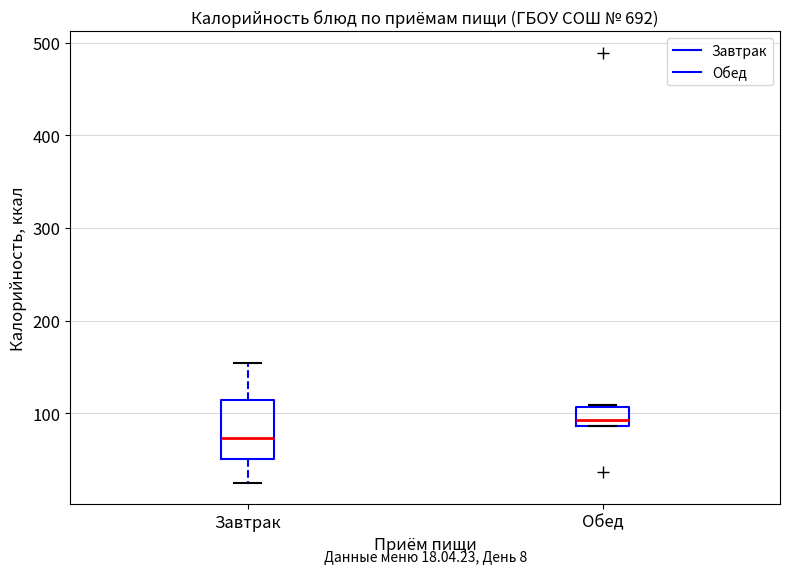

Which box is the tallest, from its lower edge to its upper edge?

Завтрак